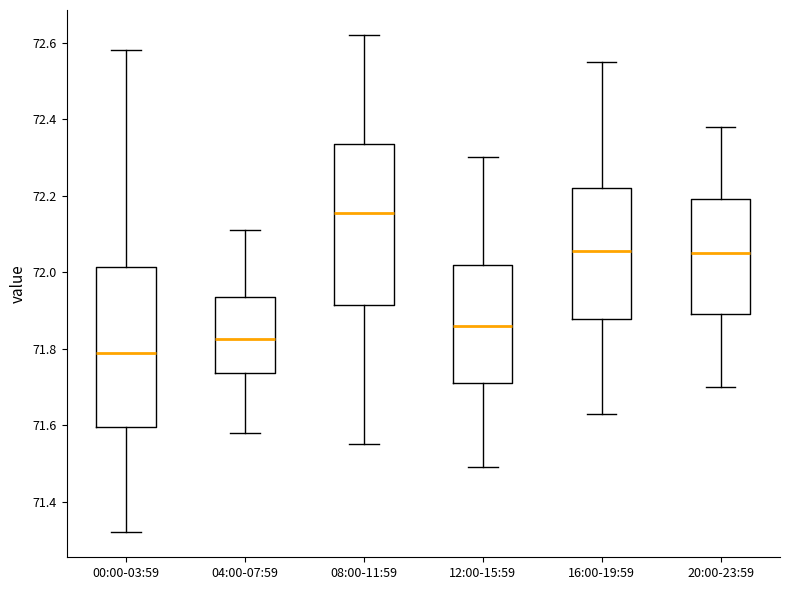

Which box's median line is the highest?

08:00-11:59